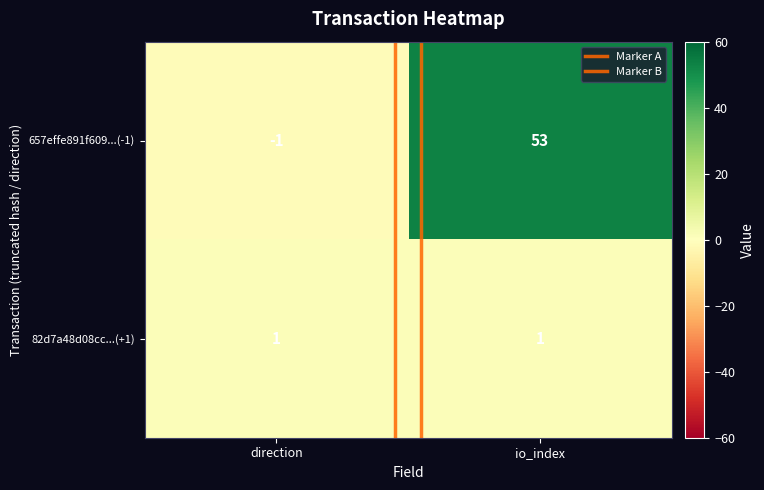

Which series has the largest range (max minus min)?

657effe891f609...(-1)